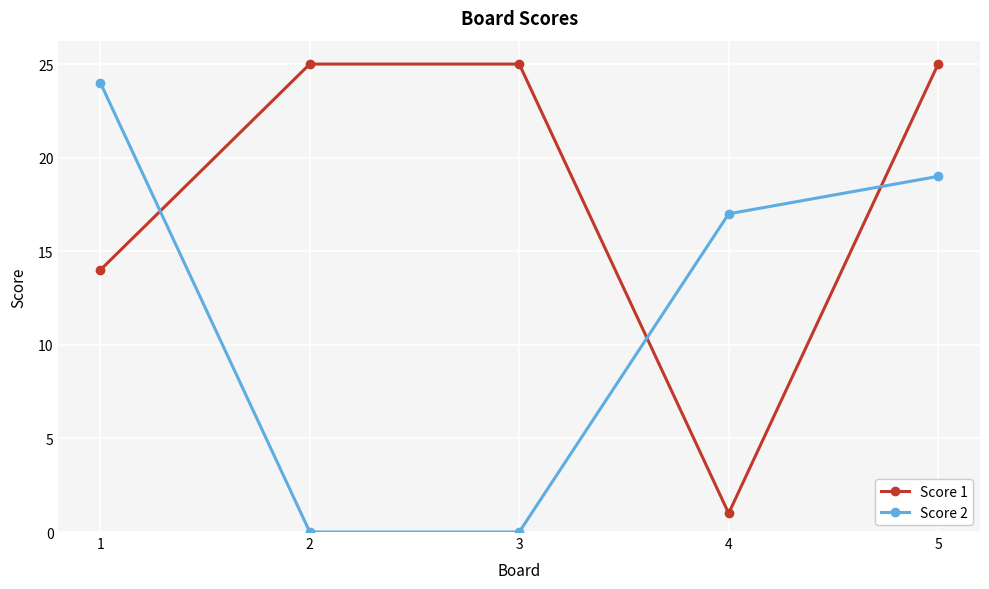

Which series changed the most between 2 and 4?

Score 1